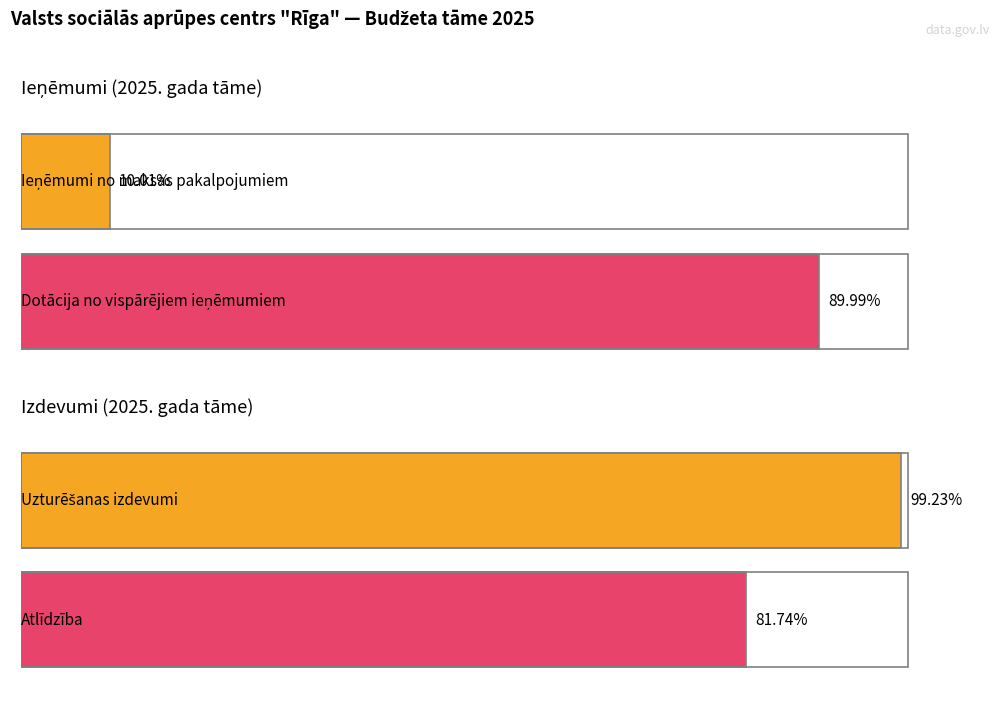

What is the maximum value for Tāme?

20014510